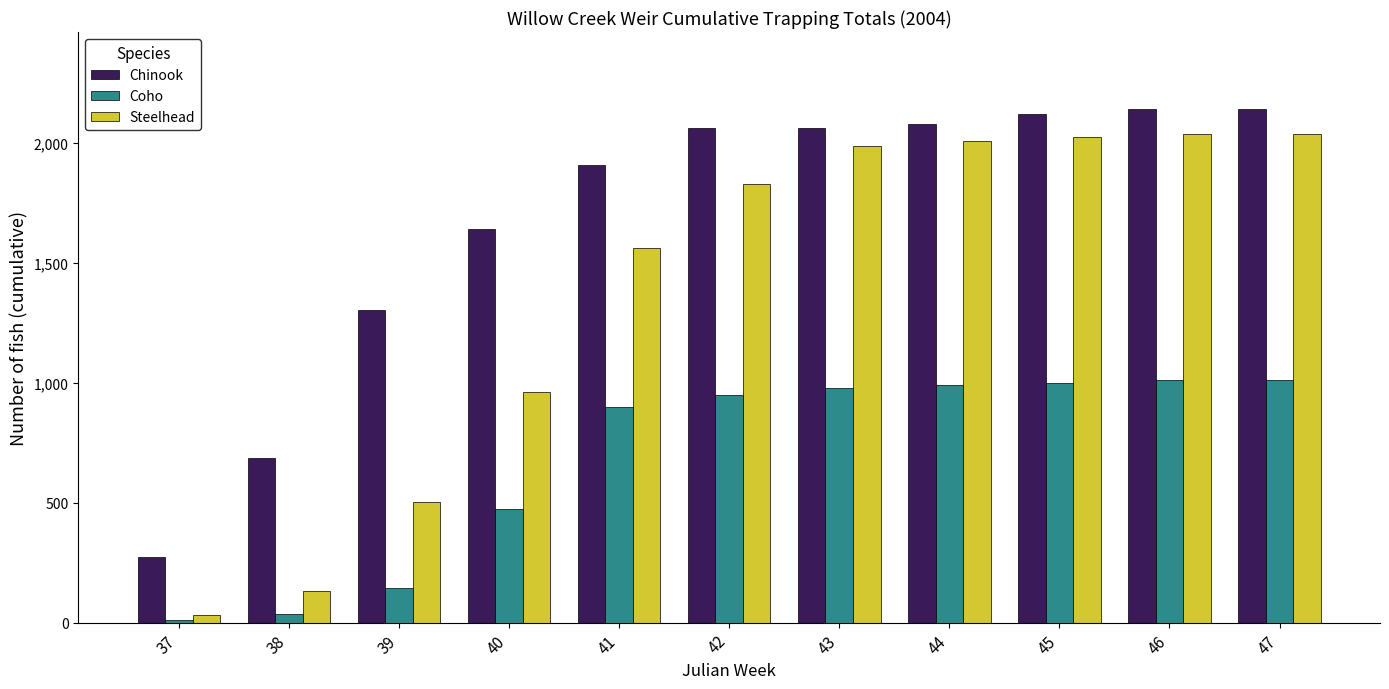

Rank the series by their average value, from lowest to highest.

Coho, Steelhead, Chinook